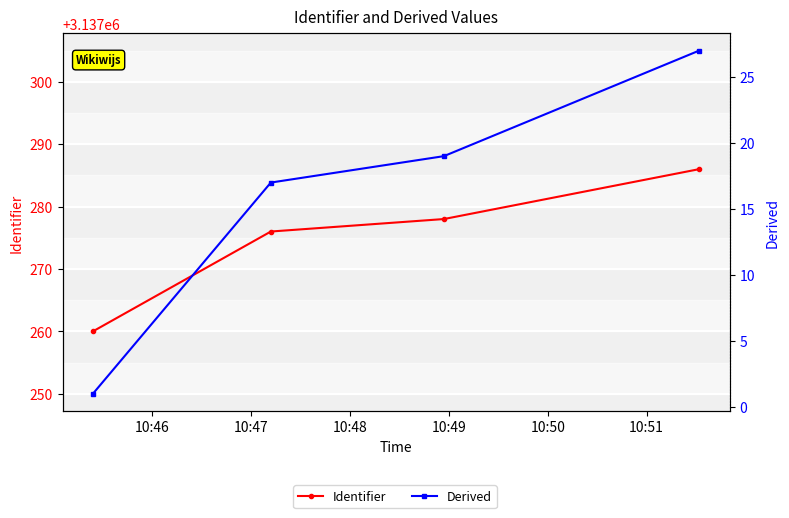

True or false: Derived has more than 0 interior local peaks.

False